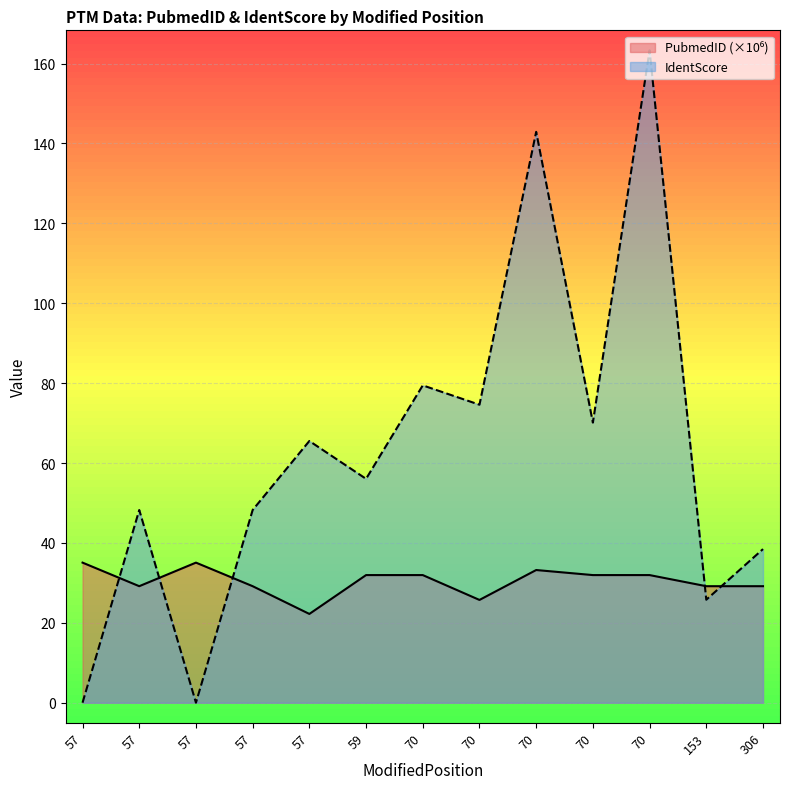

What is the greatest value displayed?

163.3